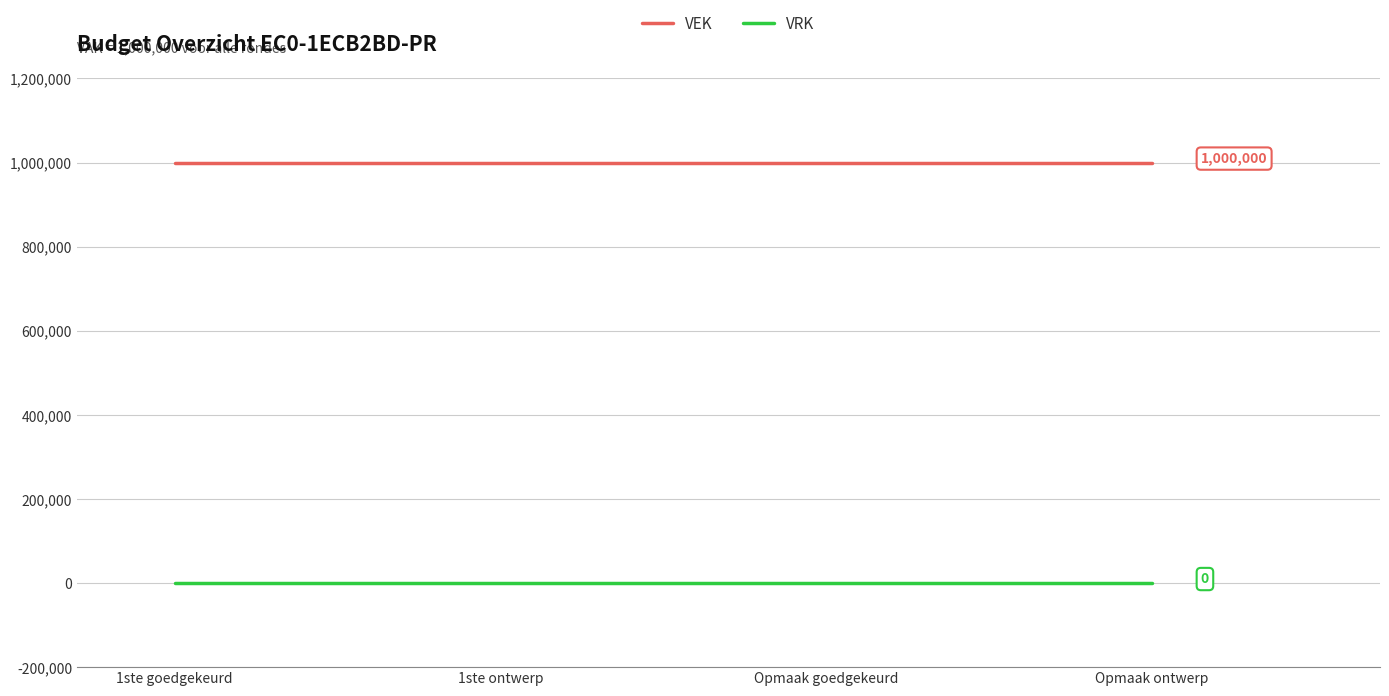

Reading left to right, list all the values displayed in this chart.

VEK: 1ste goedgekeurd=1000000	1ste ontwerp=1000000	Opmaak goedgekeurd=1000000	Opmaak ontwerp=1000000
VRK: 1ste goedgekeurd=0	1ste ontwerp=0	Opmaak goedgekeurd=0	Opmaak ontwerp=0